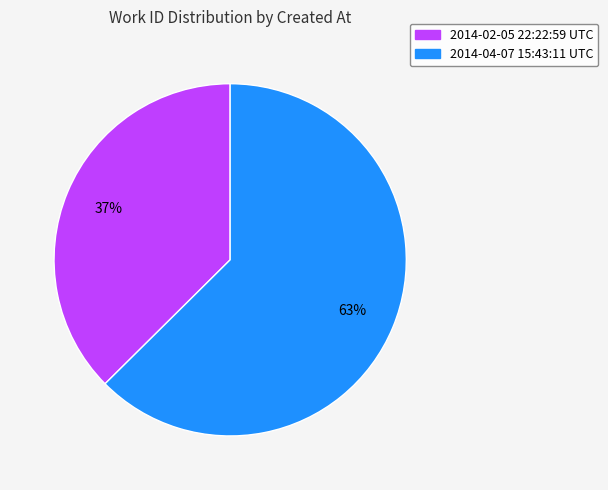

Approximately how many times larger is the value at 2014-02-05 22:22:59 UTC compared to 2014-04-07 15:43:11 UTC?

0.6